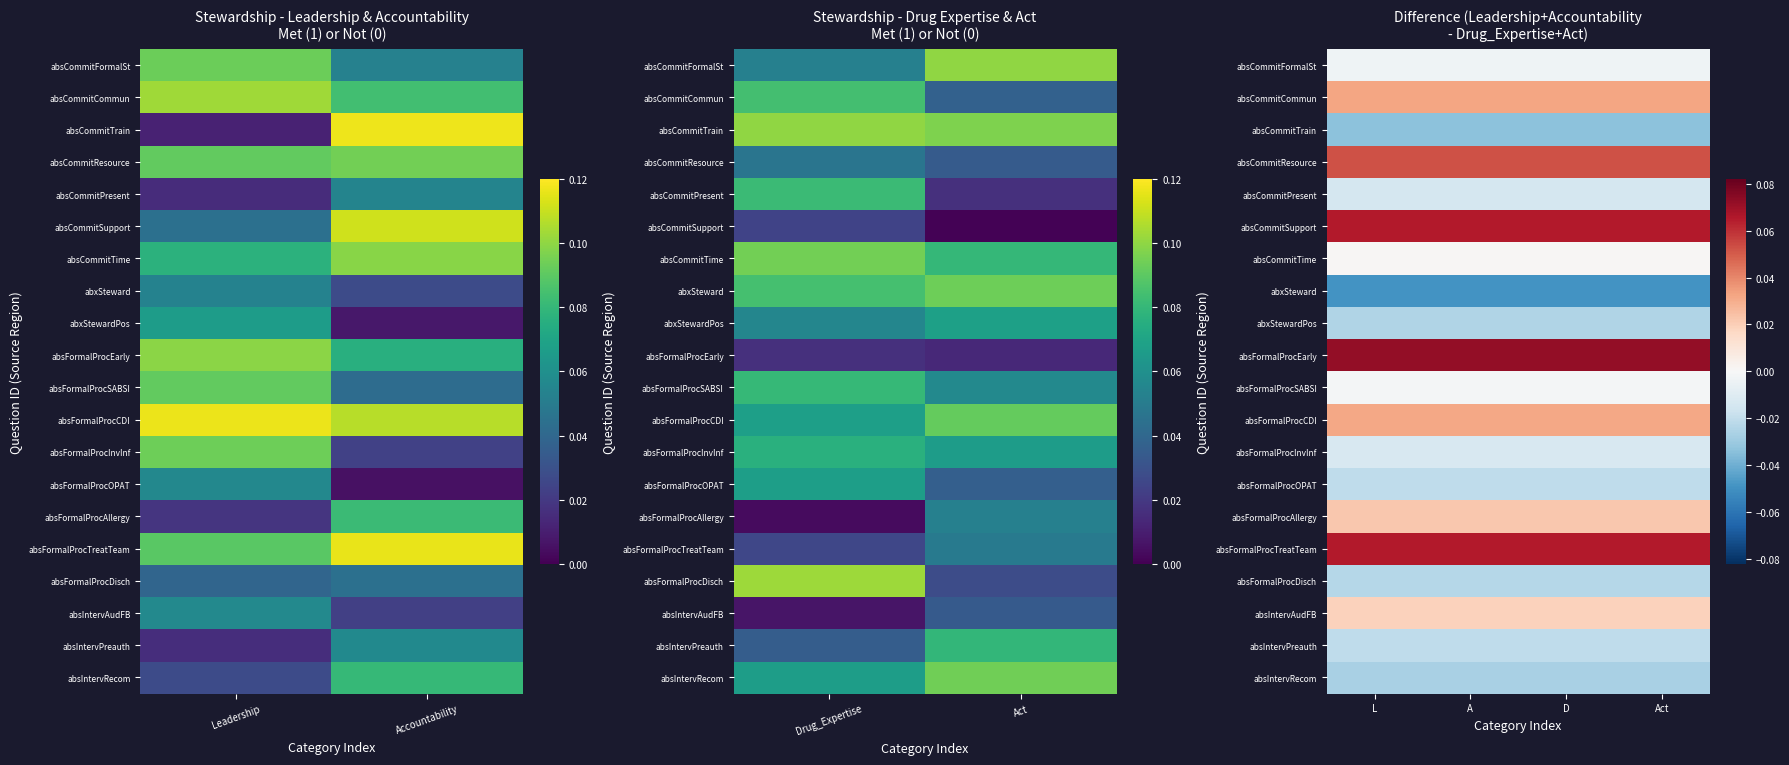

How many data points does each series have?

4